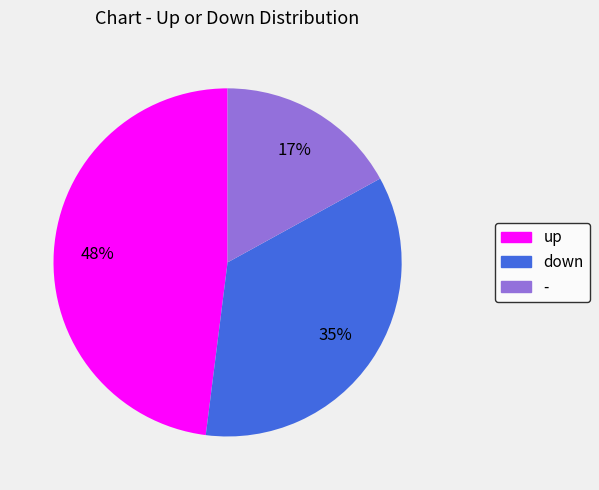

How many slices are in this pie chart?

3